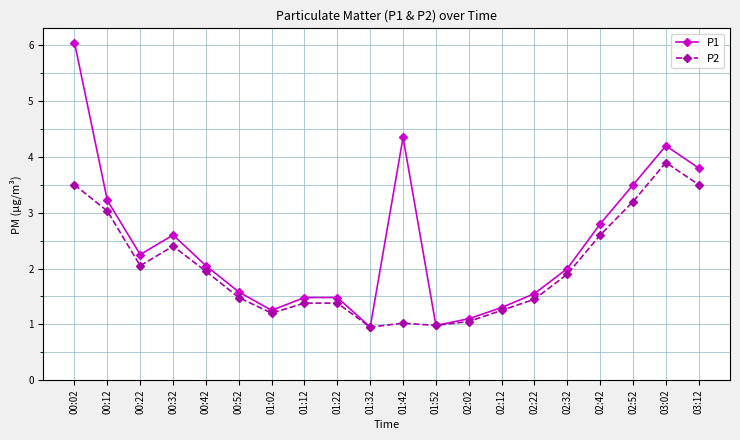

What is the sum of the P2 values at 03:12 and 02:12?

4.8